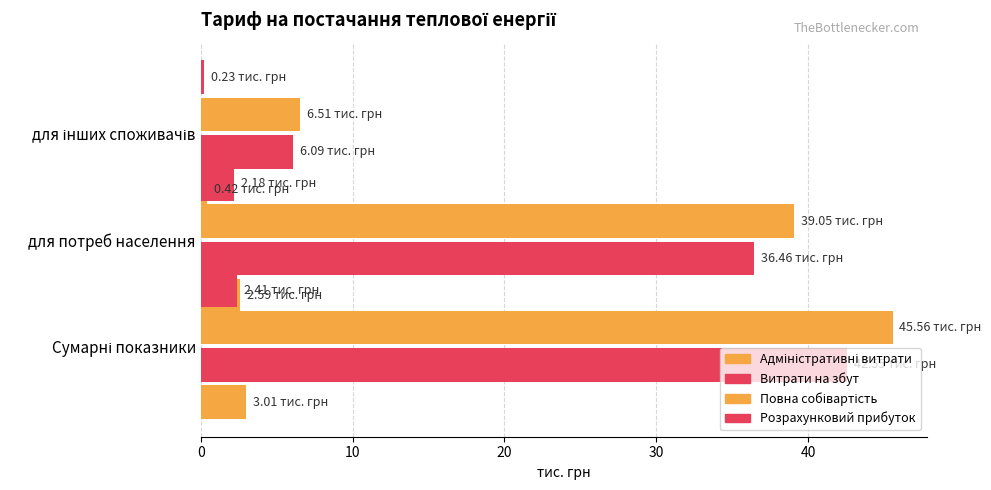

The value of Витрати на збут at для потреб населення is 8.5. True or false?

False